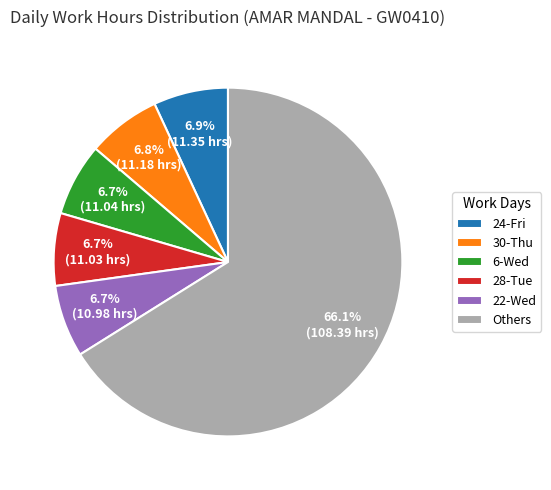

Which slice is the largest?

Others